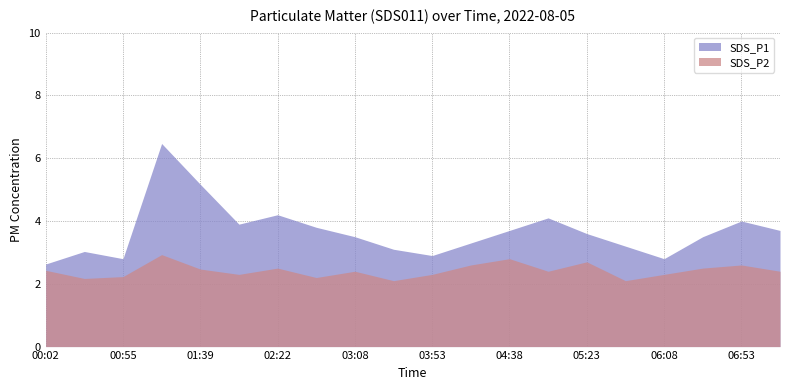

What is the difference between the highest and lowest values at 02:22?

1.7